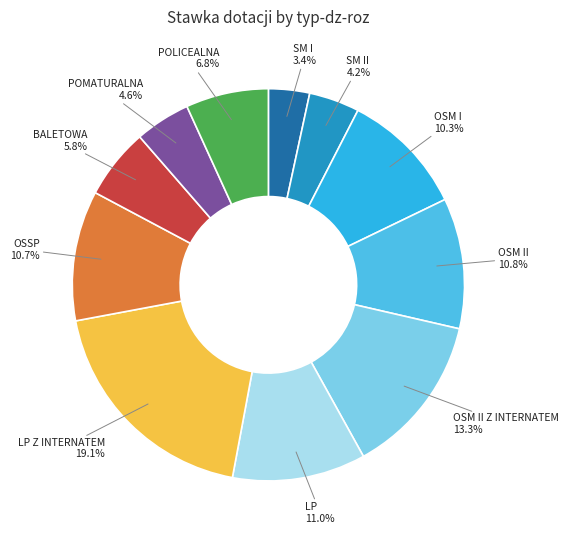

What is the largest slice in the pie chart?

LP Z INTERNATEM